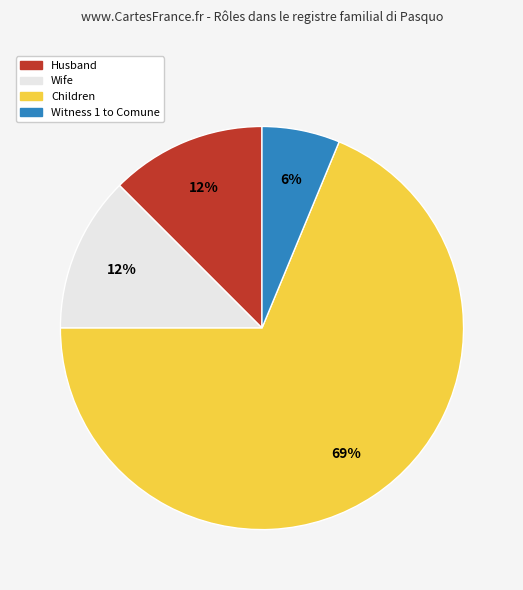

To the nearest percent, what is the average slice percentage?

25%